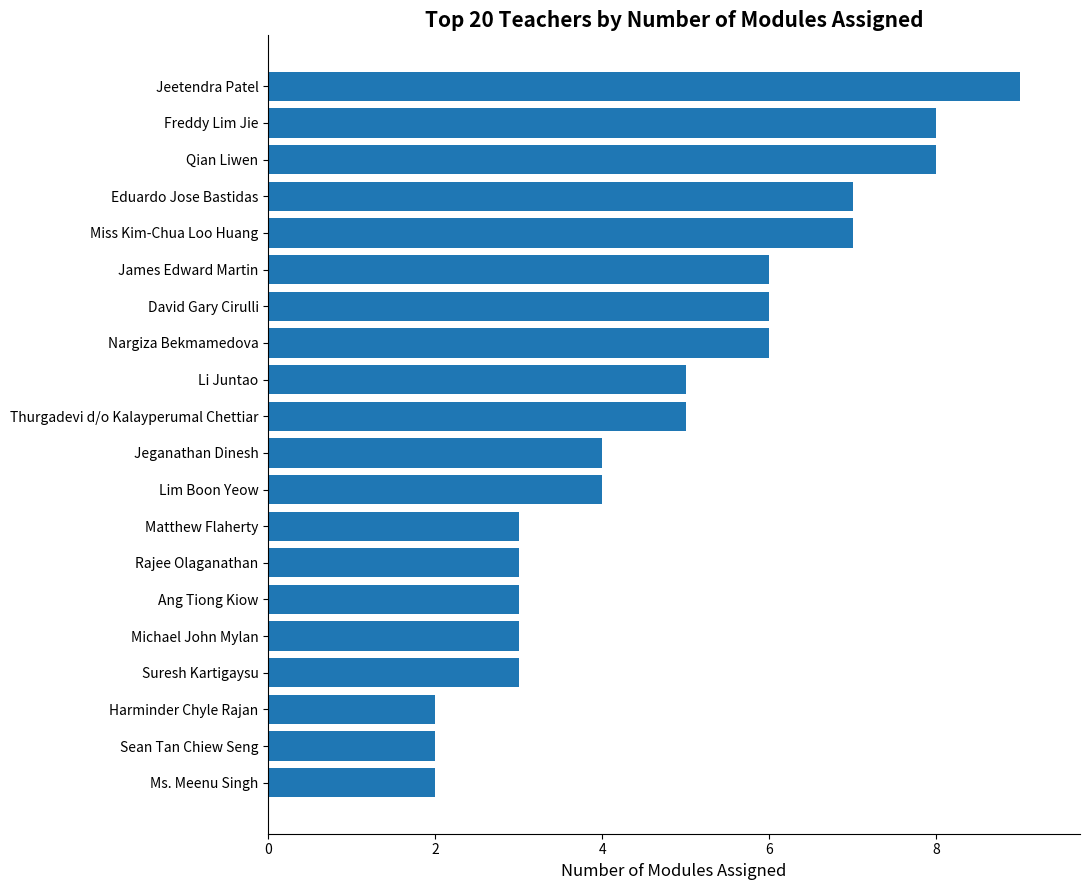

How many bars are there in total?

20